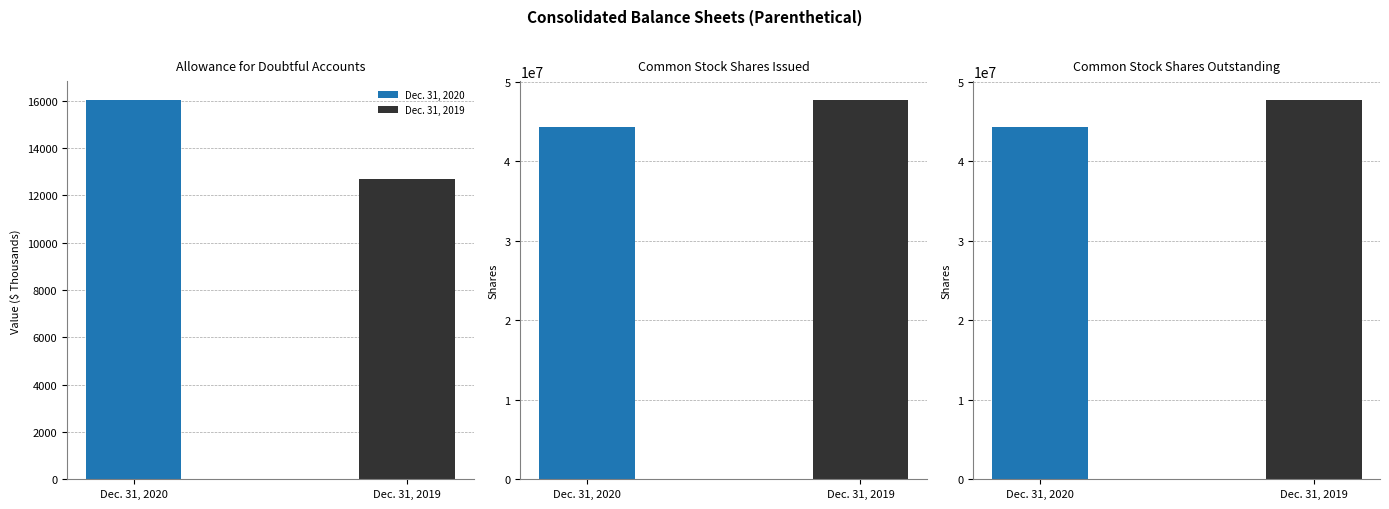

Count the Dec. 31, 2019 values in the range 12701 to 47654929.

3